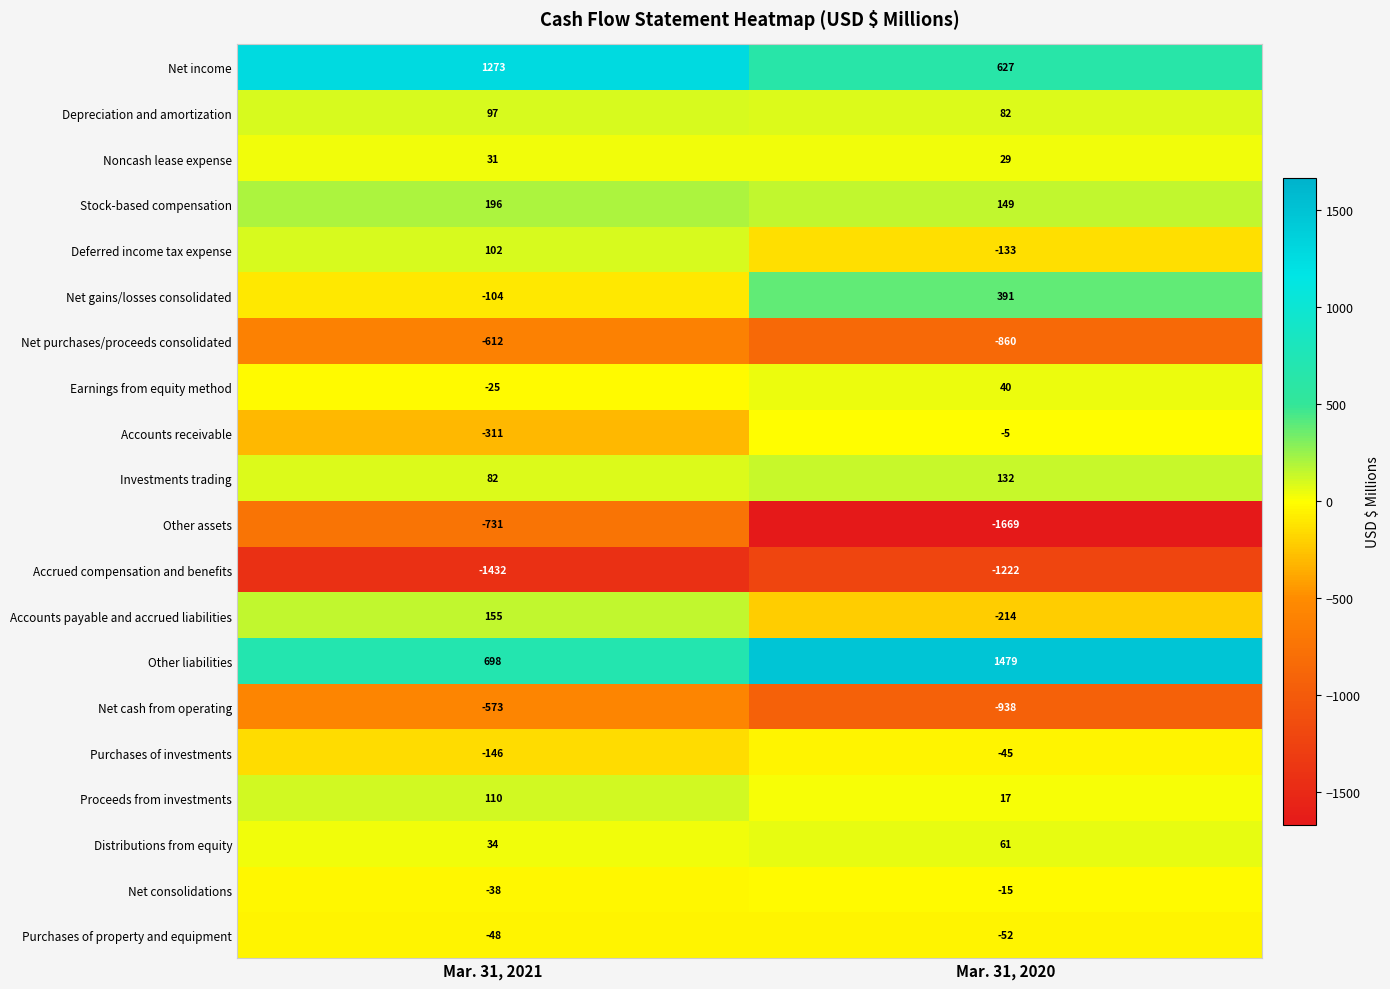

Which series has the largest total across all categories?

Other liabilities